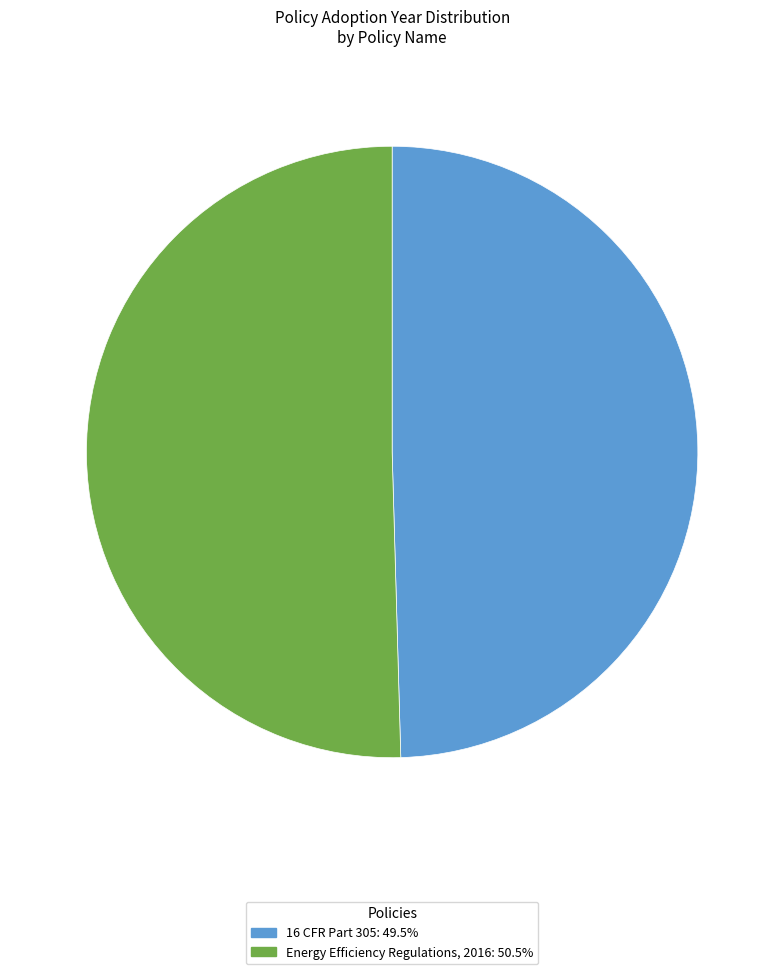

Is there any slice that represents more than half of the pie?

Yes